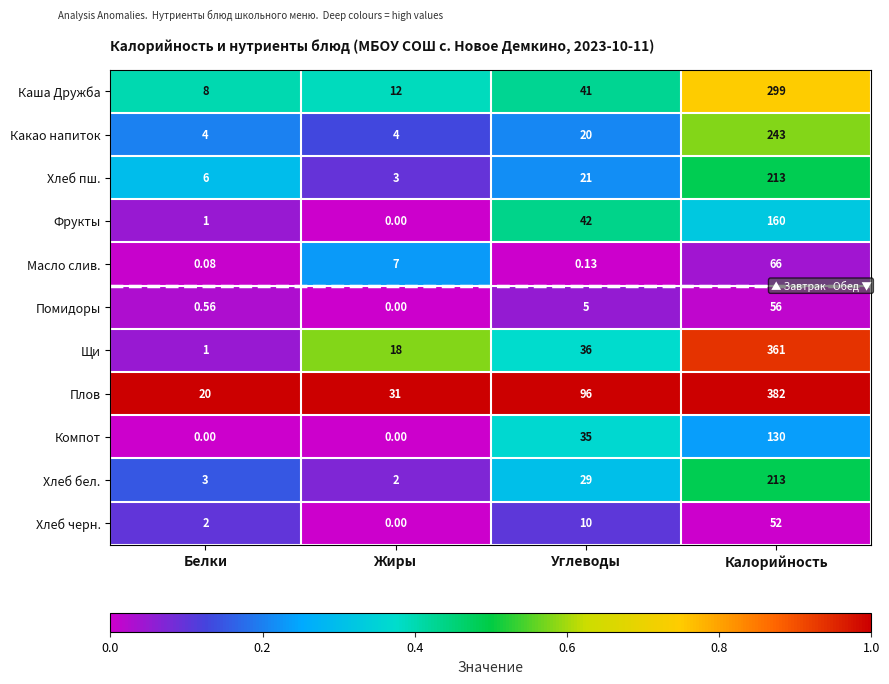

Which category has the highest value in the Масло слив. series?

Калорийность